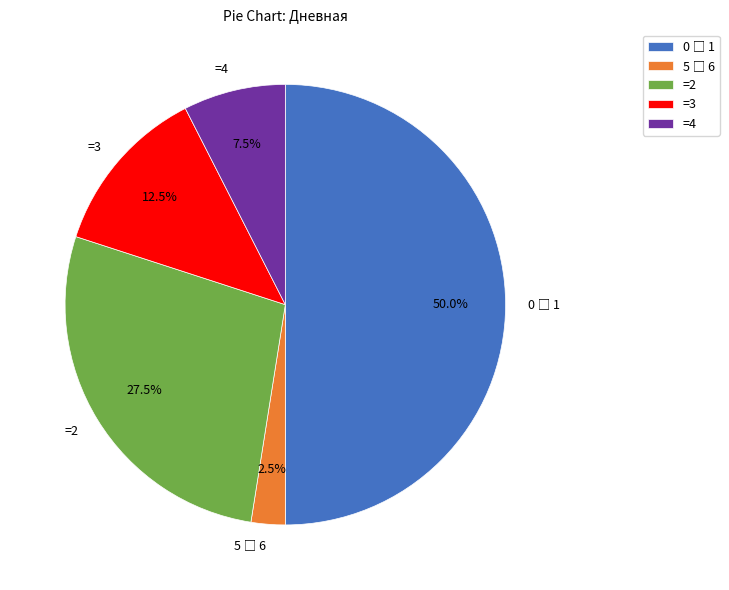

Approximately how many times larger is the value at =4 compared to =2?

0.3